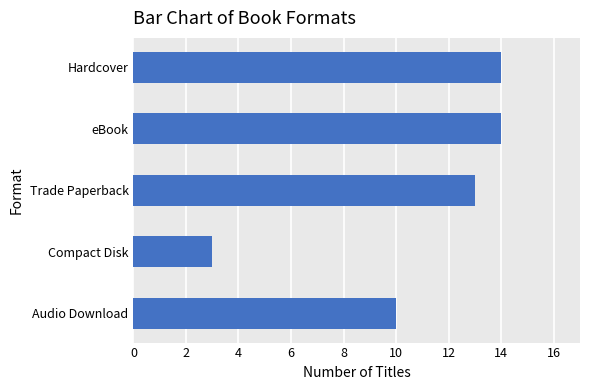

What is the sum of all values?

54